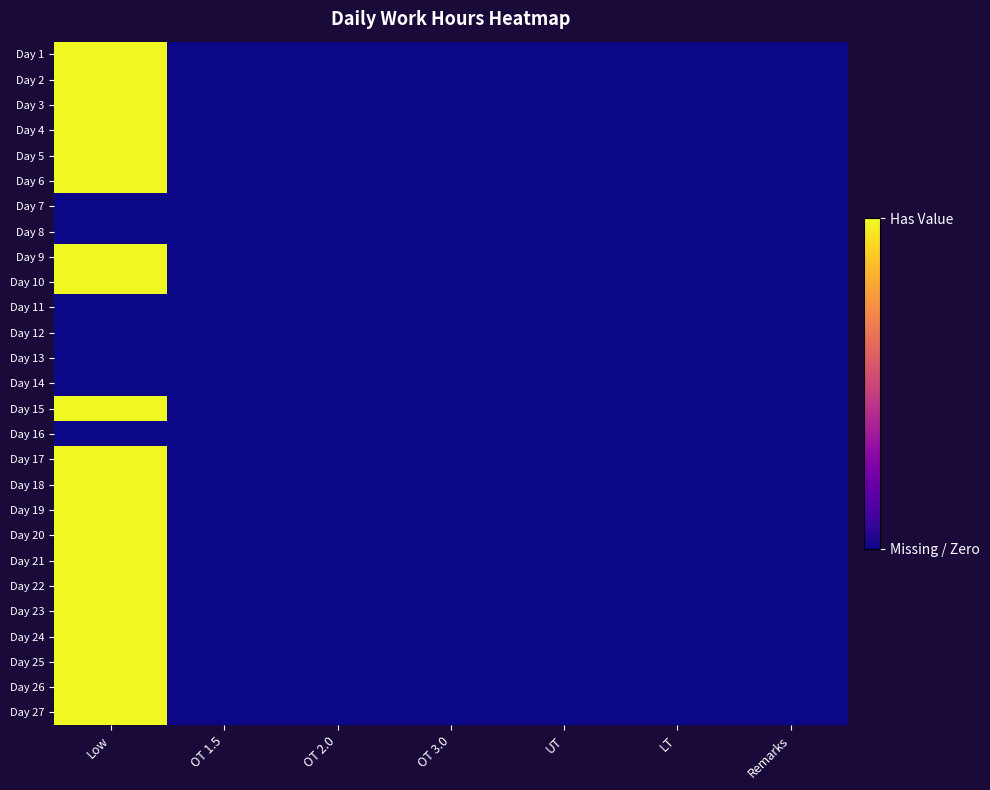

At OT 2.0, list the series in order from largest to smallest.

Day 1, Day 2, Day 3, Day 4, Day 5, Day 6, Day 7, Day 8, Day 9, Day 10, Day 11, Day 12, Day 13, Day 14, Day 15, Day 16, Day 17, Day 18, Day 19, Day 20, Day 21, Day 22, Day 23, Day 24, Day 25, Day 26, Day 27